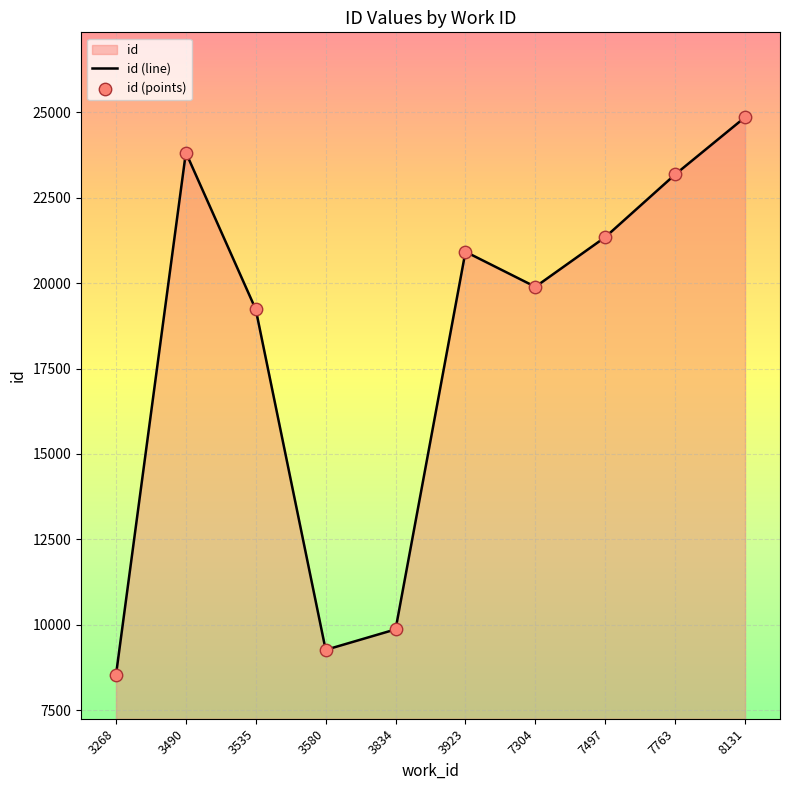

Which series has the widest spread of Y values?

id (line)